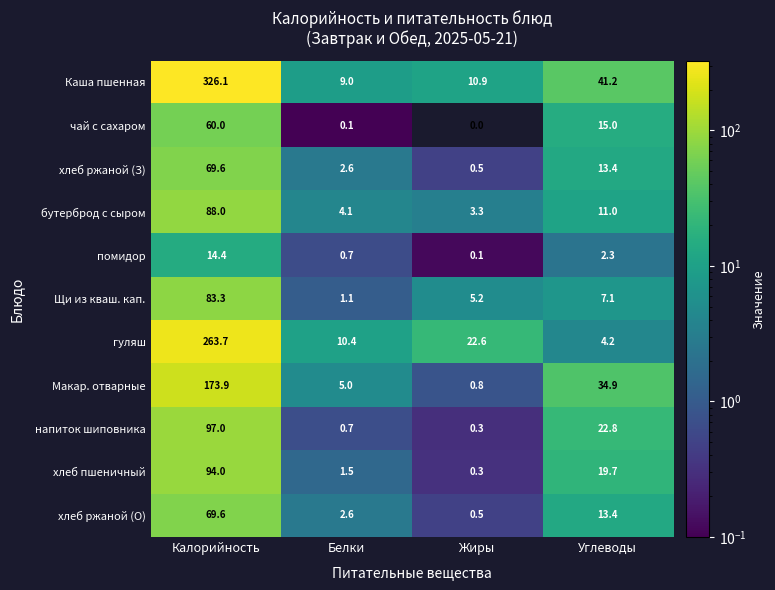

How many distinct data groups are displayed?

11